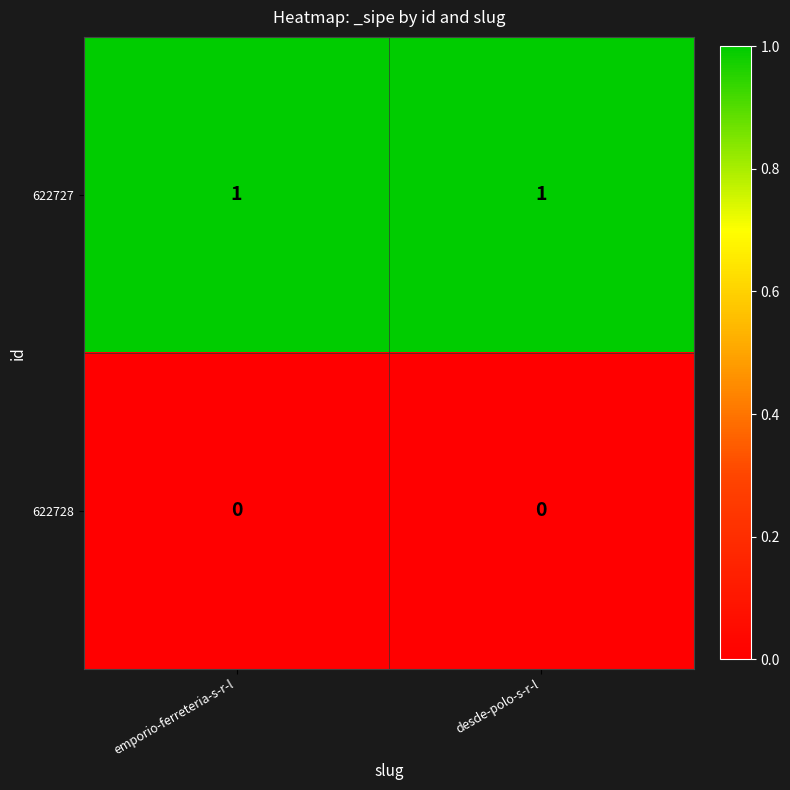

Is the value of 622727 at desde-polo-s-r-l greater than the value of 622728 at desde-polo-s-r-l?

Yes